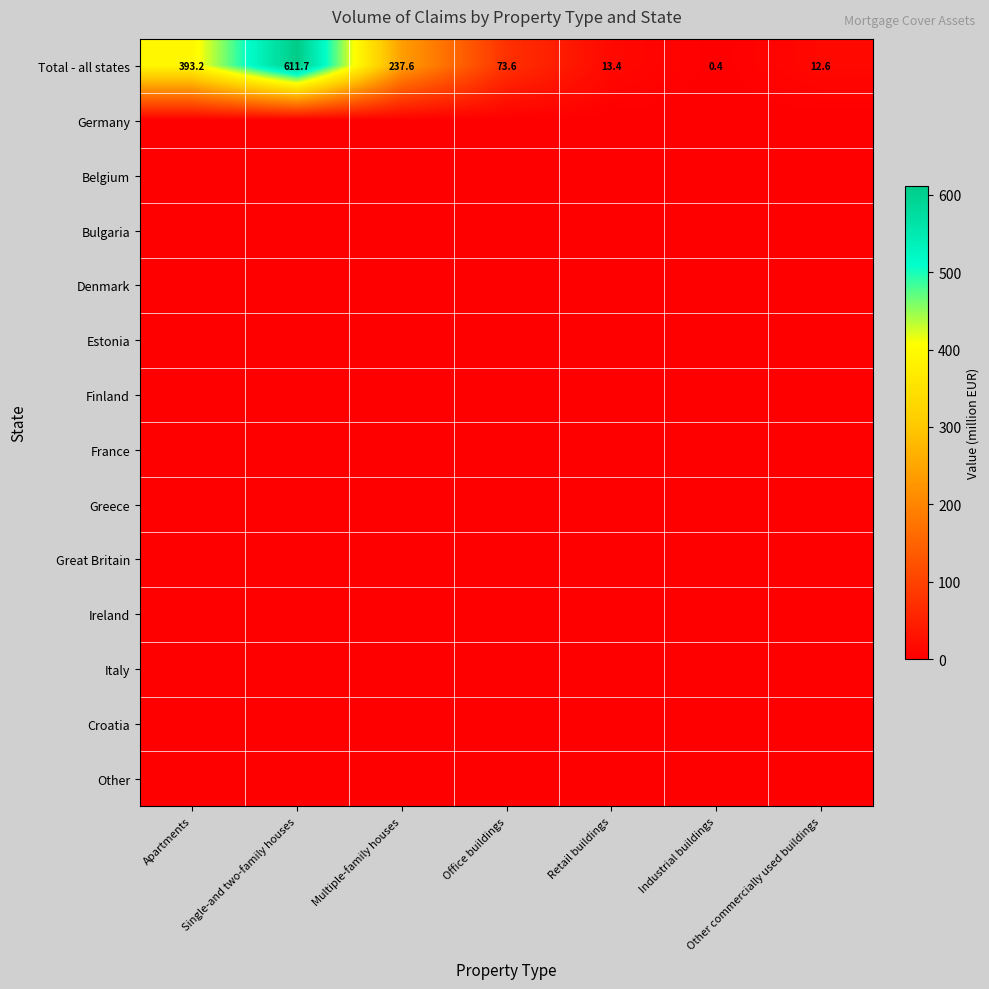

At which label does Total - all states reach its minimum?

Industrial buildings